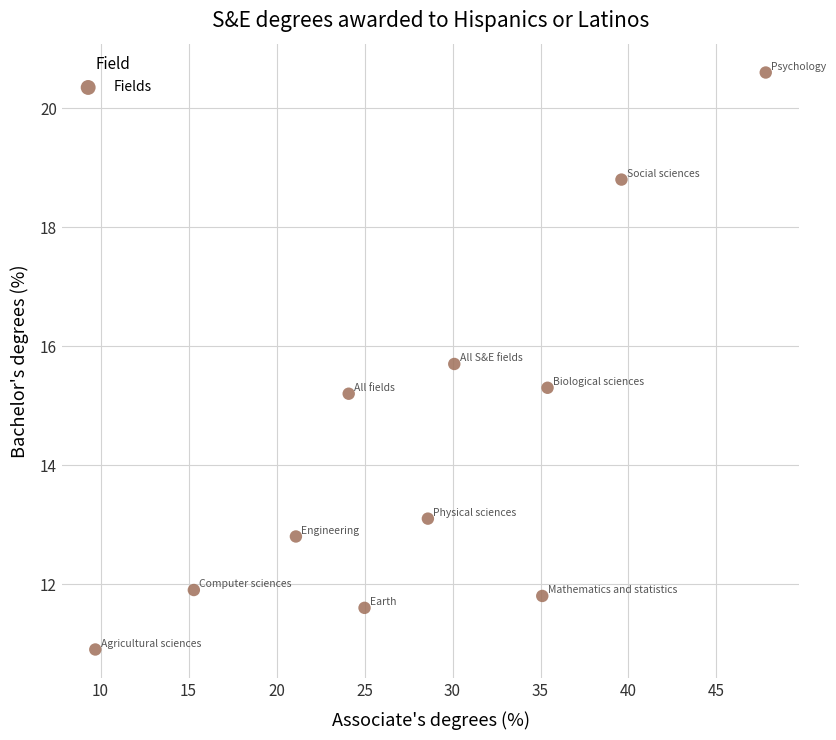

What is the range of X values (max minus min)?

38.1